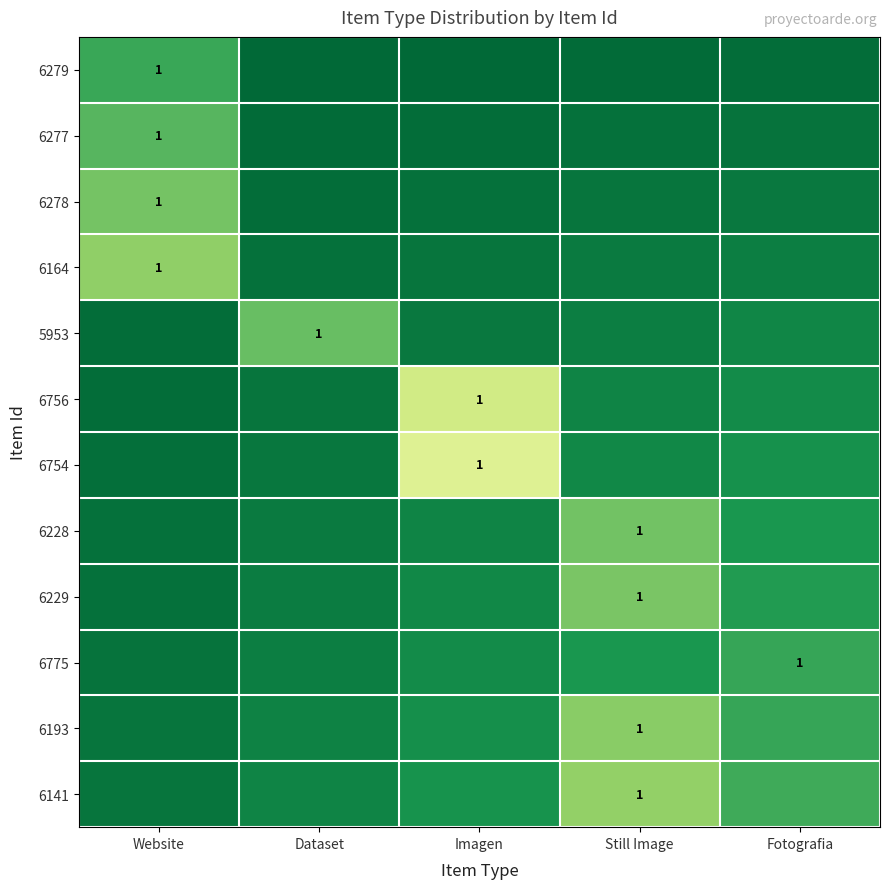

How many series are shown in this chart?

12